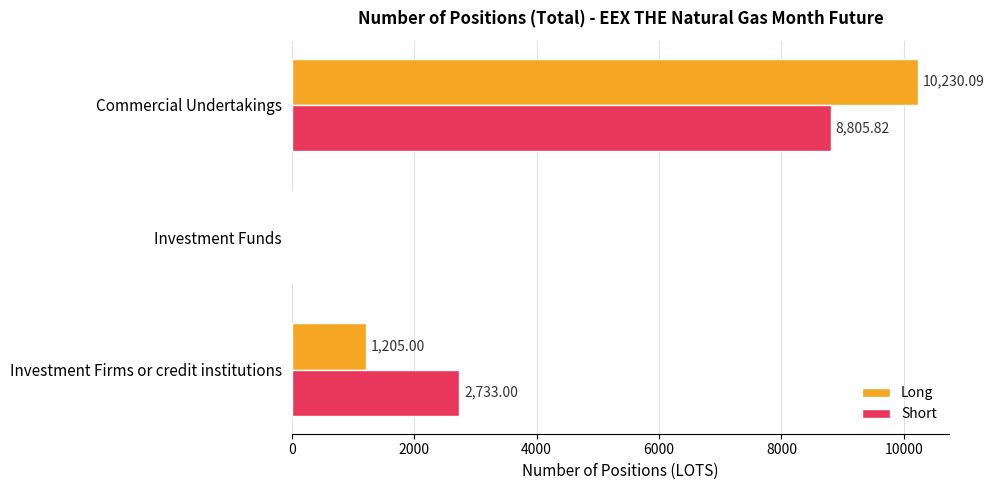

What are all the series names shown in the legend?

Long, Short